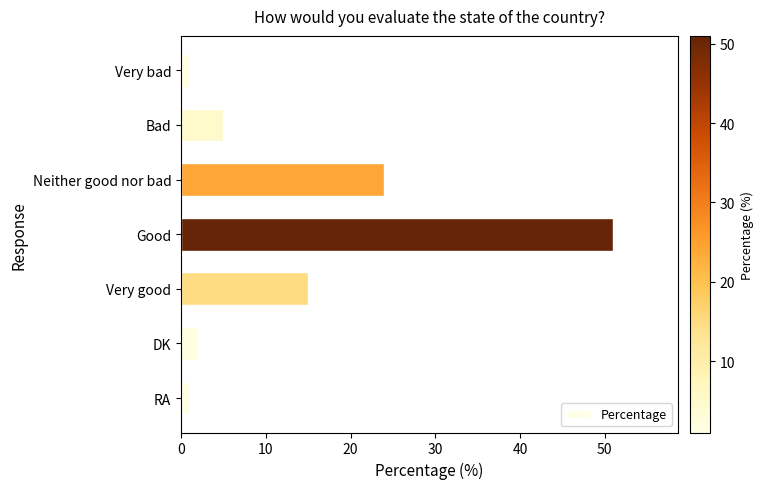

Which has a higher value, Neither good nor bad or Bad?

Neither good nor bad